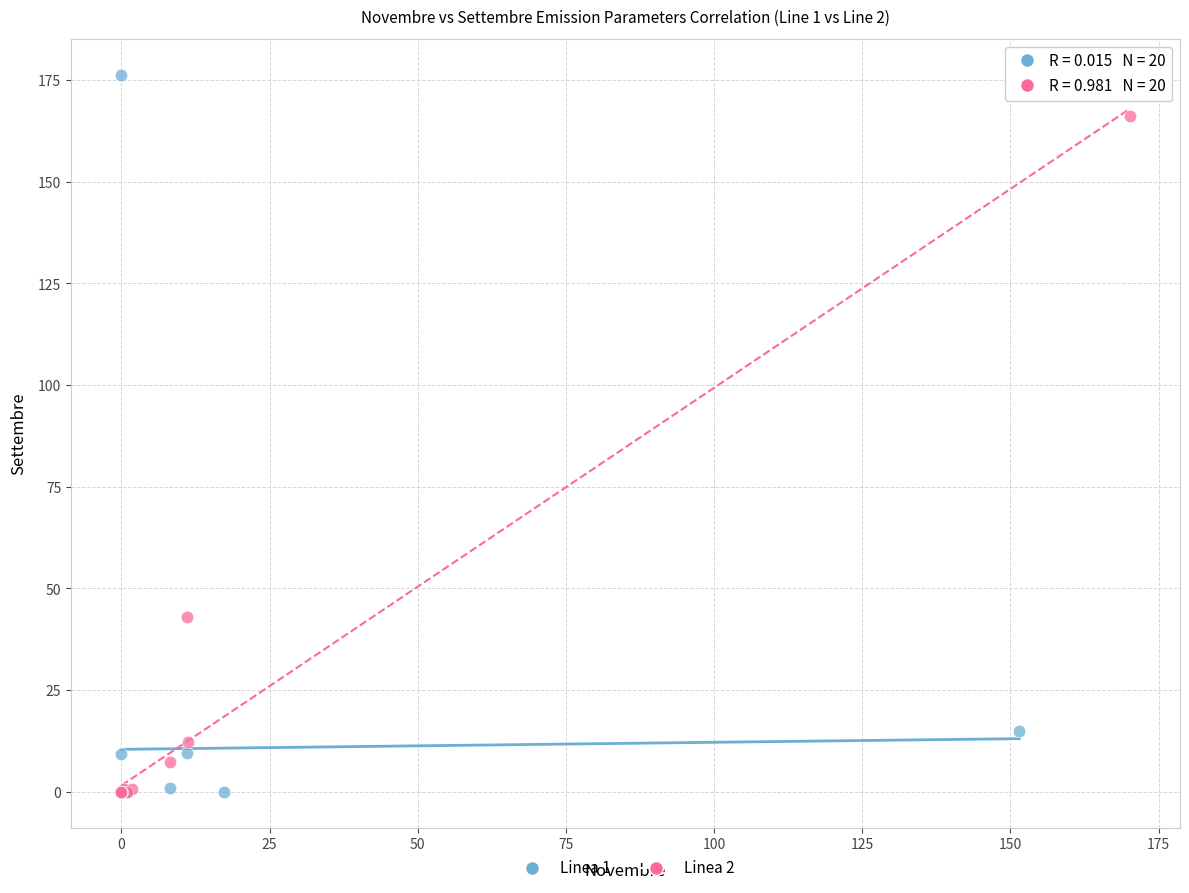

Which series has the widest spread of Y values?

Linea 1